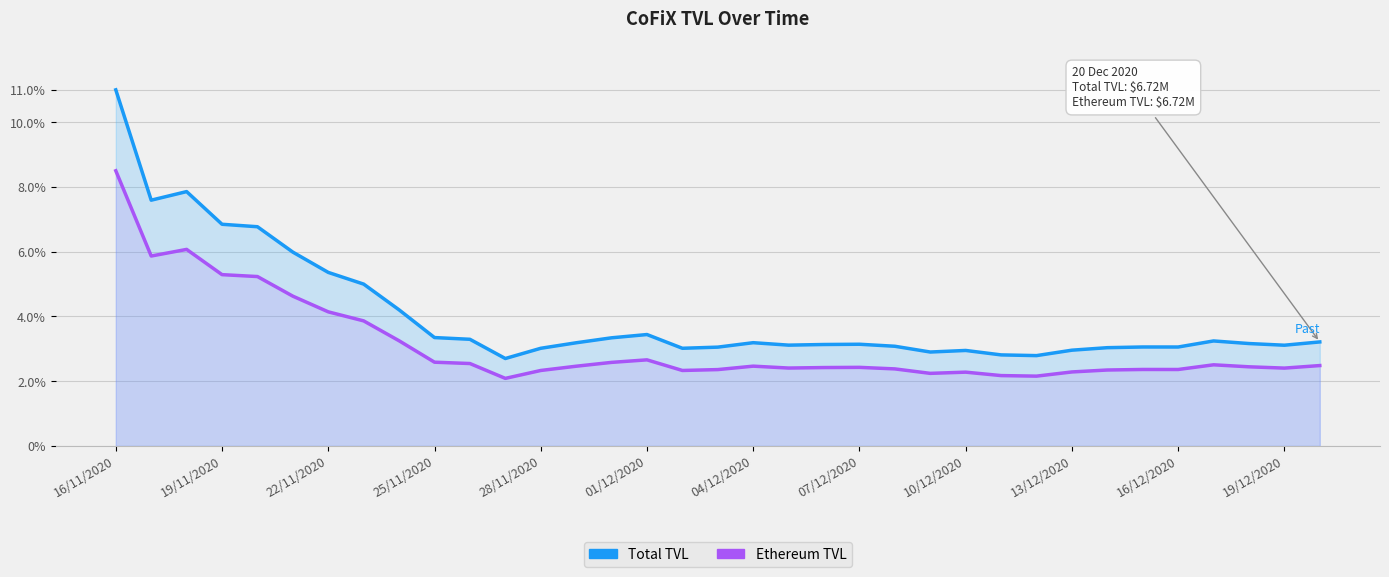

How many interior local peaks does the Ethereum TVL series have?

7